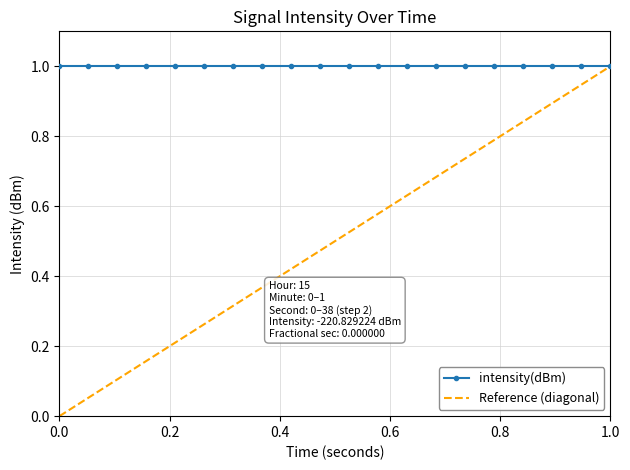

What is the maximum value for intensity(dBm)?

1.0